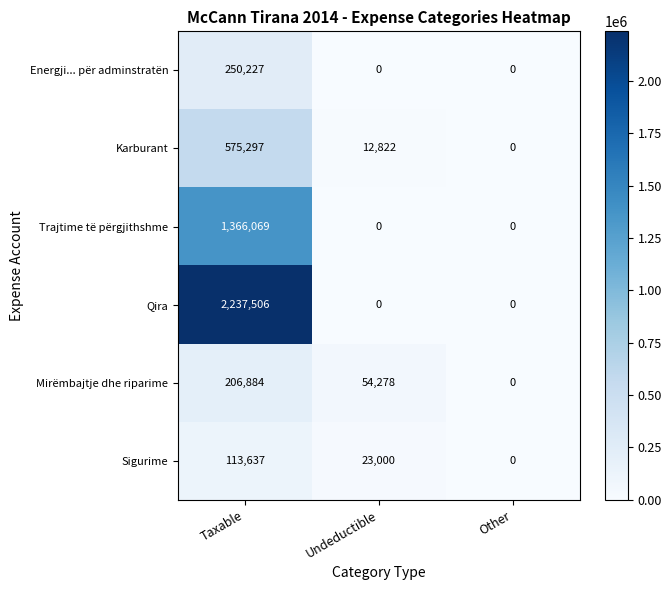

What is the difference between the maximum and minimum values in the Mirëmbajtje dhe riparime series?

206884